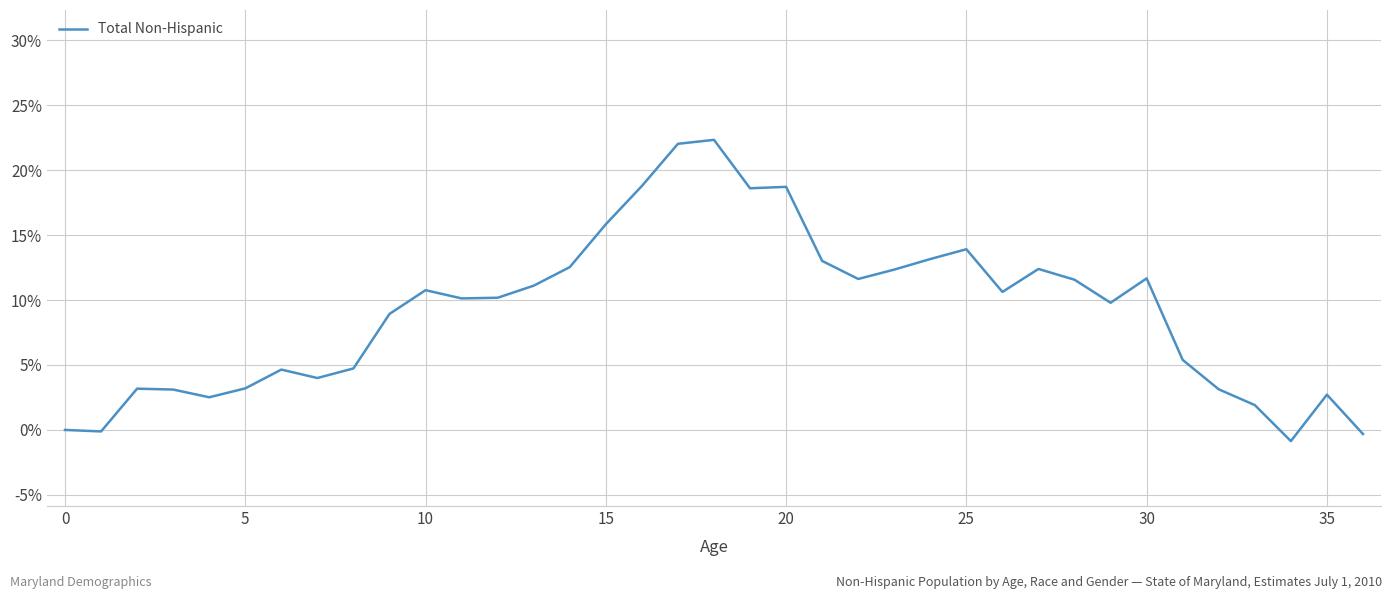

What is the maximum value shown in the chart?

22.3